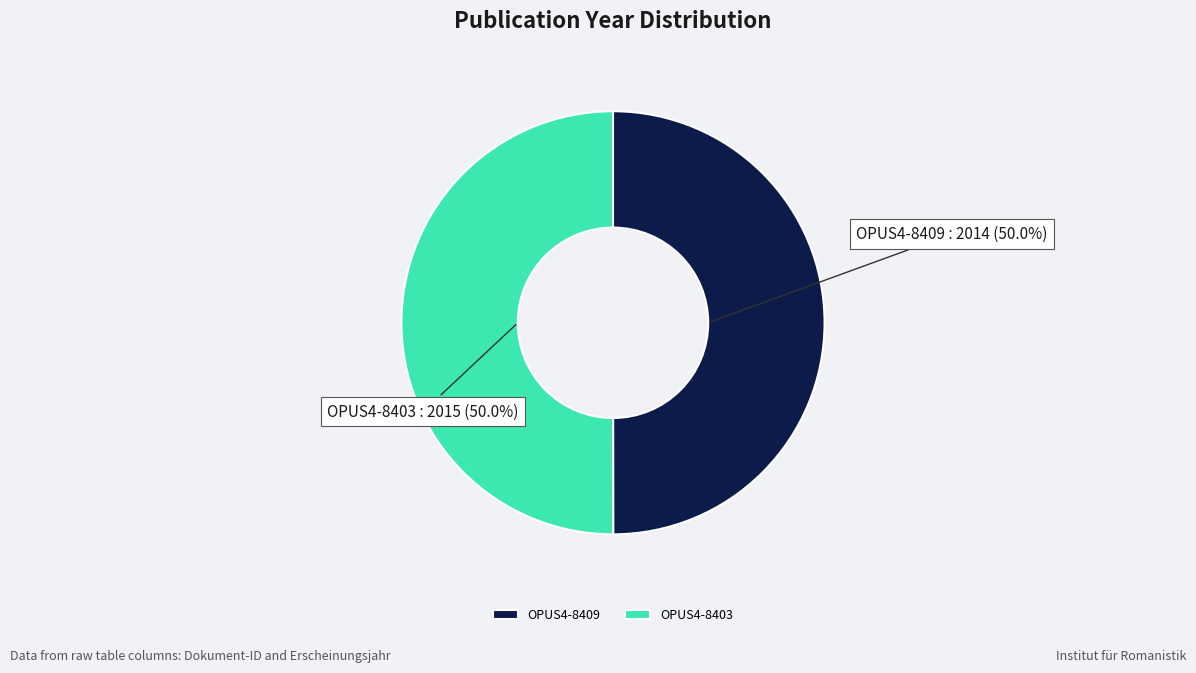

To the nearest percent, what is the combined percentage of OPUS4-8409 and OPUS4-8403?

100%